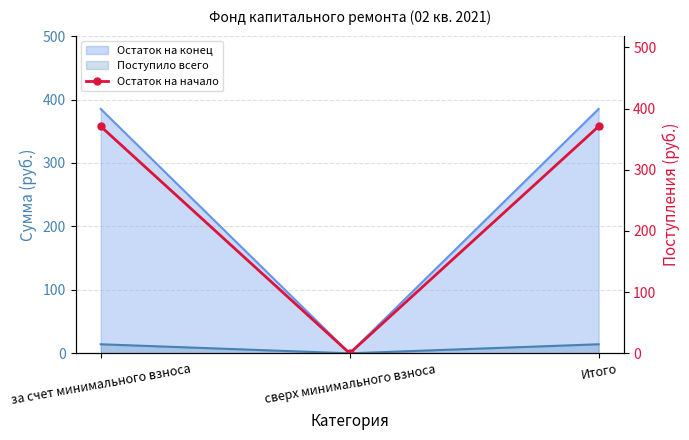

Where does the data first go above 370?

за счет минимального взноса